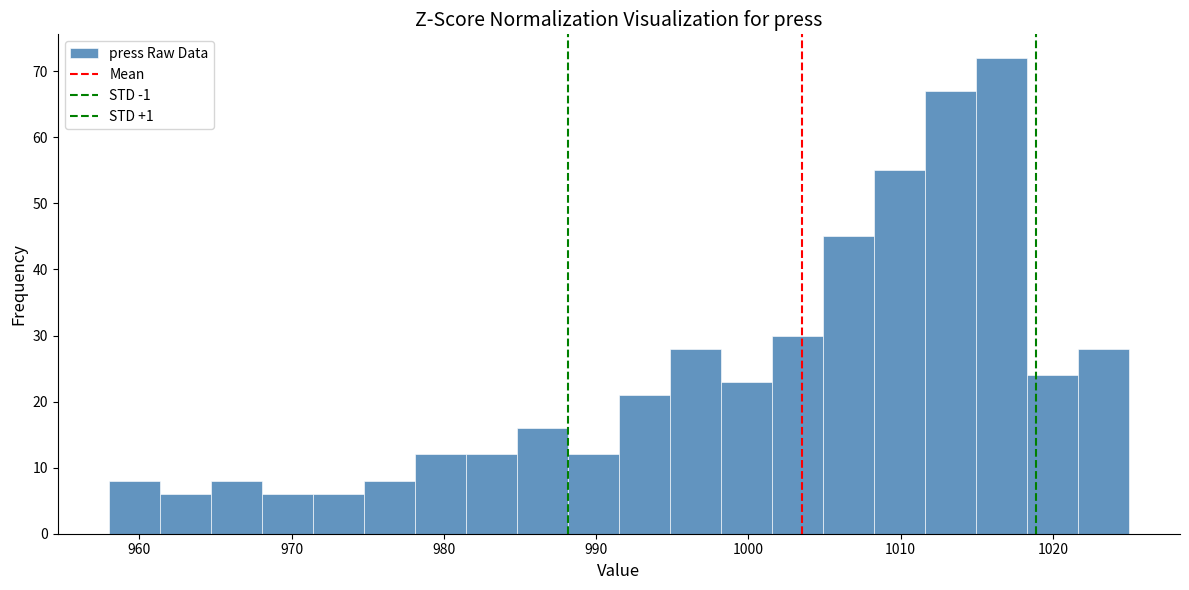

Around what value on the x-axis is the tallest bar? Give the approximate position of its centre, as read against the axis.

1017